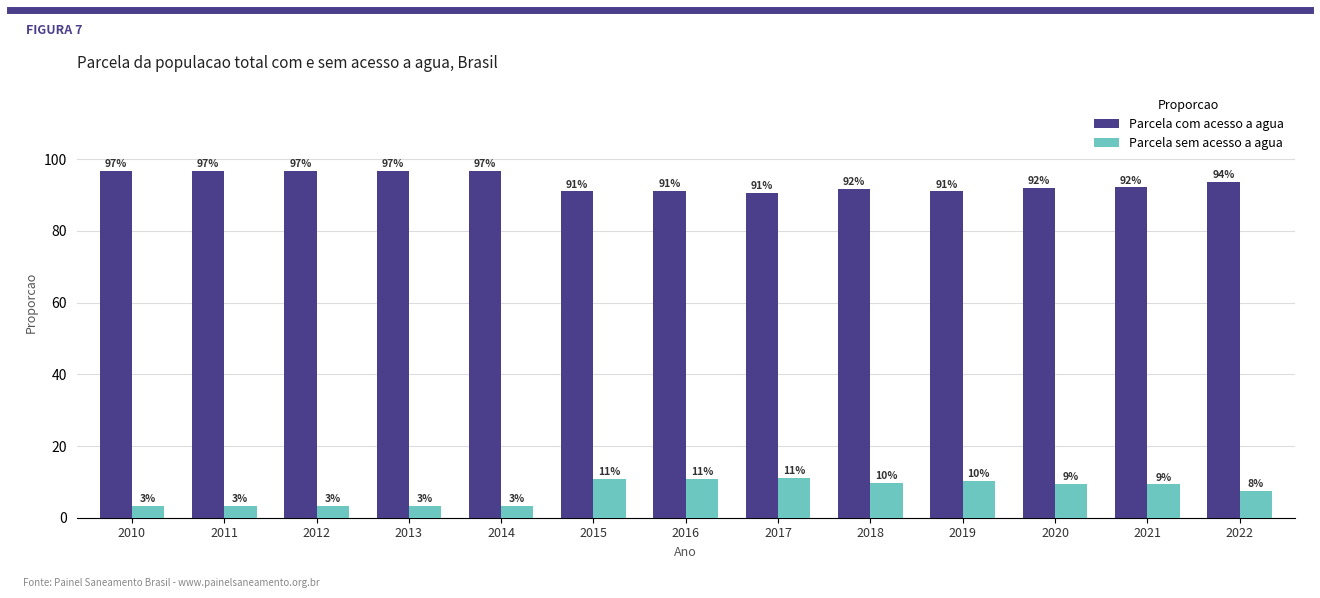

What is the sum of all Parcela com acesso a agua values?

1216.7